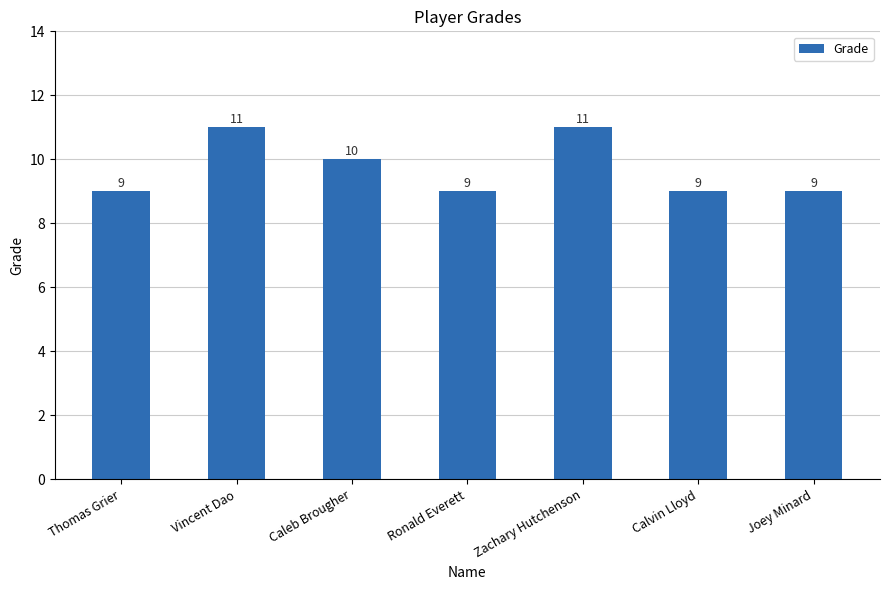

What is the greatest value displayed?

11